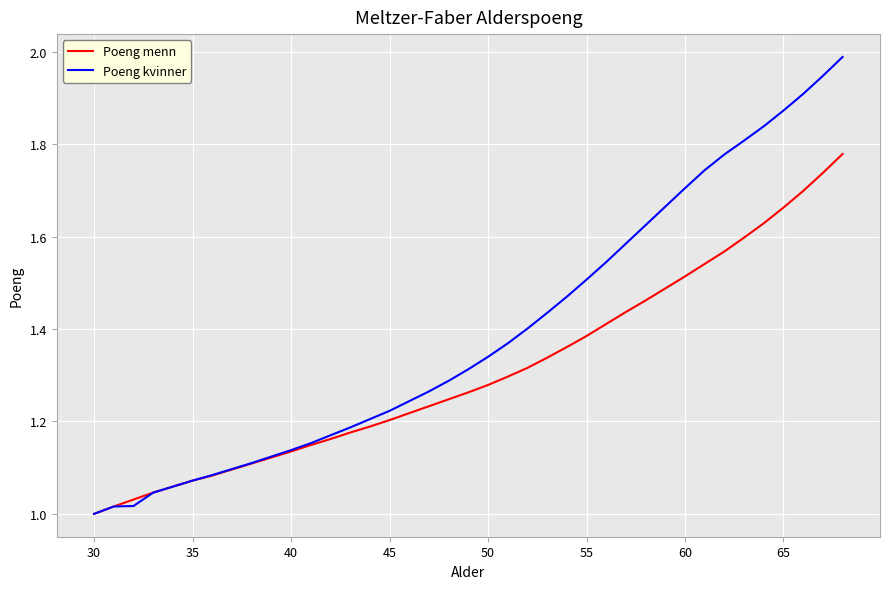

List the series in order of their overall mean, lowest first.

Poeng menn, Poeng kvinner